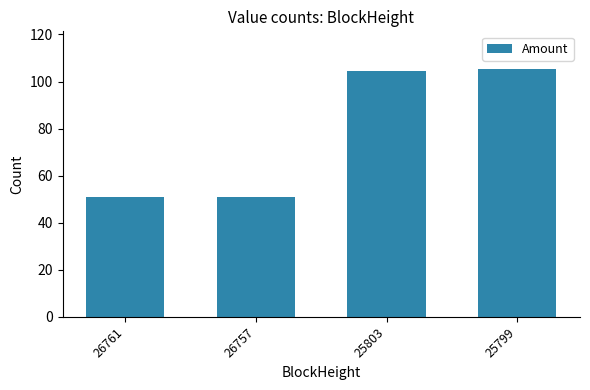

What is the minimum value shown in the chart?

50.9